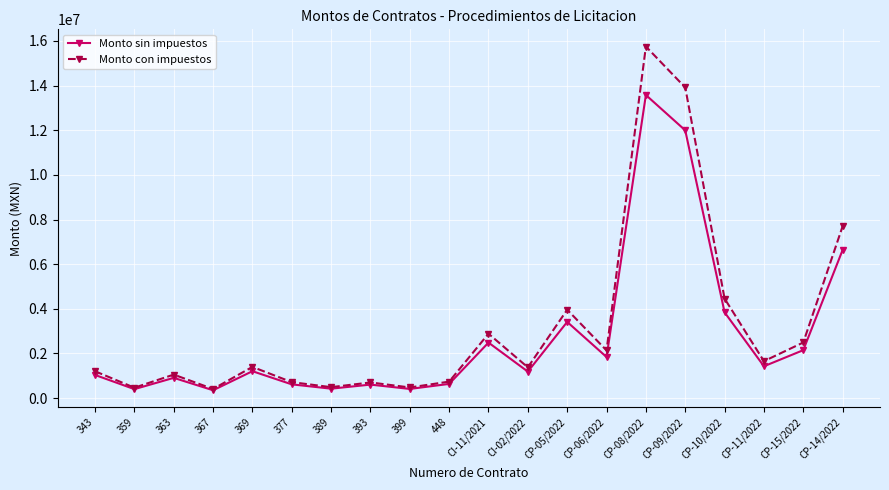

What is the minimum value for Monto con impuestos?

409642.4